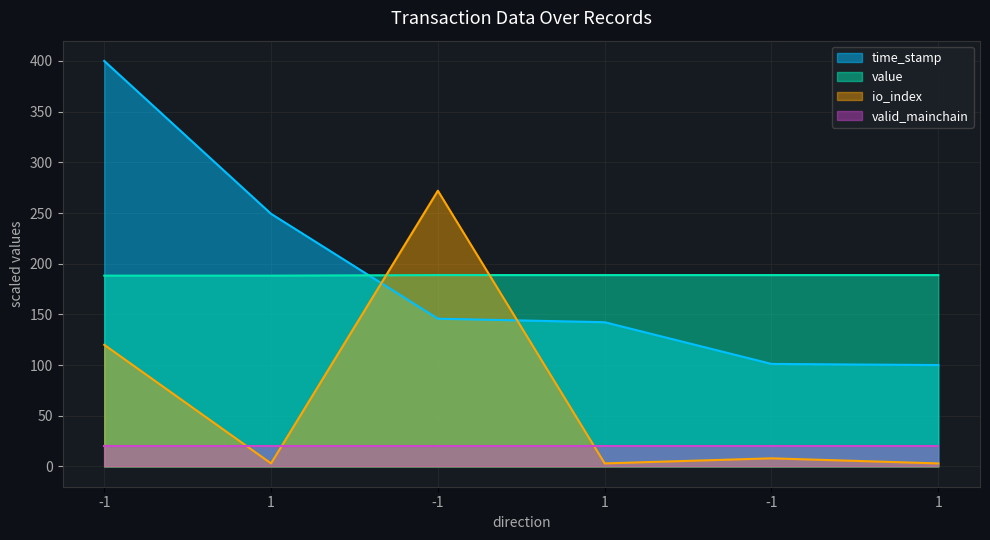

Is it true that time_stamp equals 400.0 at -1?

True